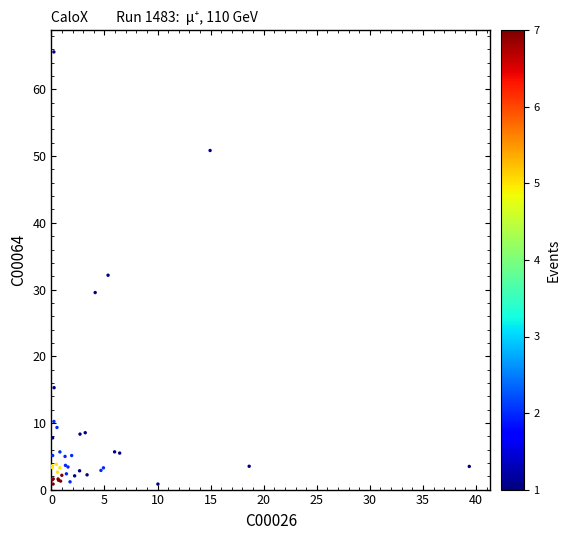

What Y value in the scatter plot is closest to 33?

32.1